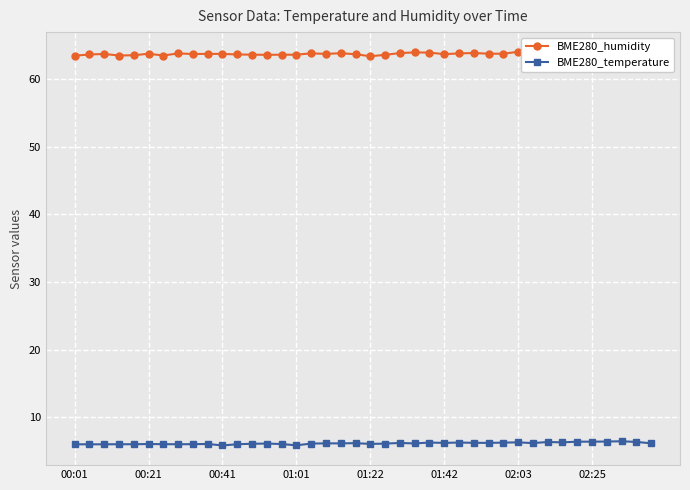

True or false: BME280_temperature and BME280_humidity cross at least once.

False